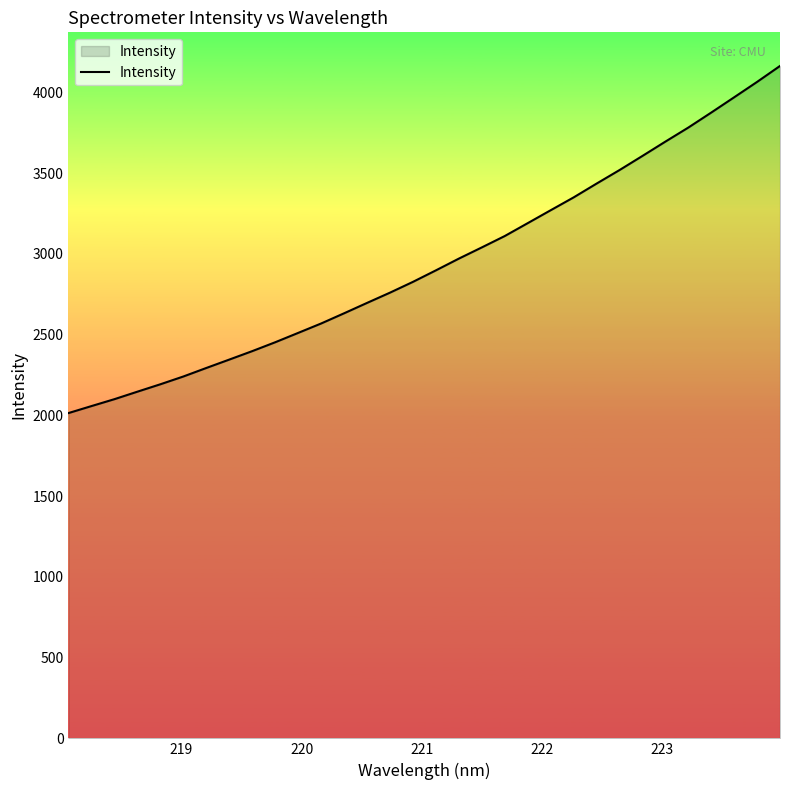

What is the difference between the maximum and minimum values?

2149.9